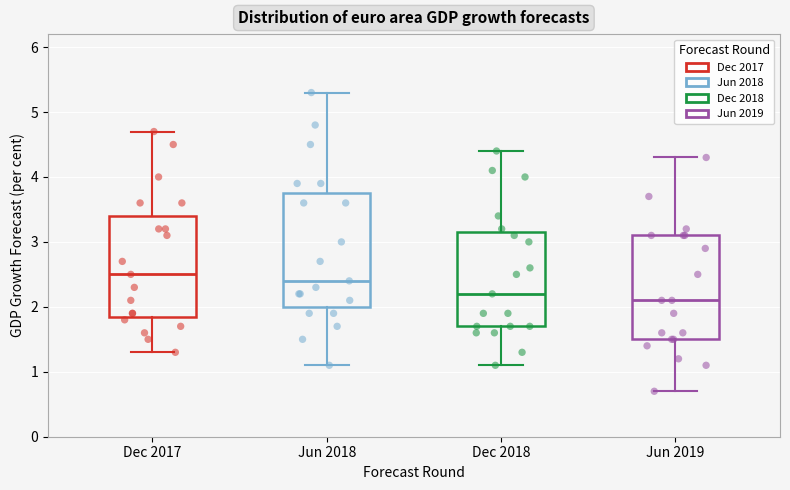

Reading left to right, transcribe this box plot: for each box, give where its median line is, the range the box spans, and where its two whiskers end, as read against the y-axis. The values are not printed on the chart, so give them approximately, as read against the axis.

Dec 2017: median 2.5, box 1.9 to 3.4, whiskers 1.3 to 4.7
Jun 2018: median 2.4, box 2.0 to 3.8, whiskers 1.1 to 5.3
Dec 2018: median 2.2, box 1.7 to 3.2, whiskers 1.1 to 4.4
Jun 2019: median 2.1, box 1.5 to 3.1, whiskers 0.7 to 4.3